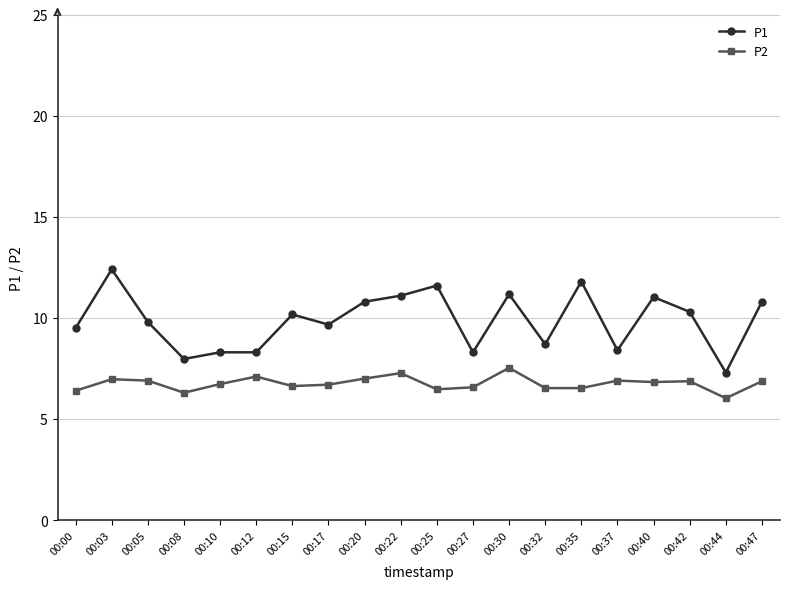

List the series in order of their overall mean, lowest first.

P2, P1